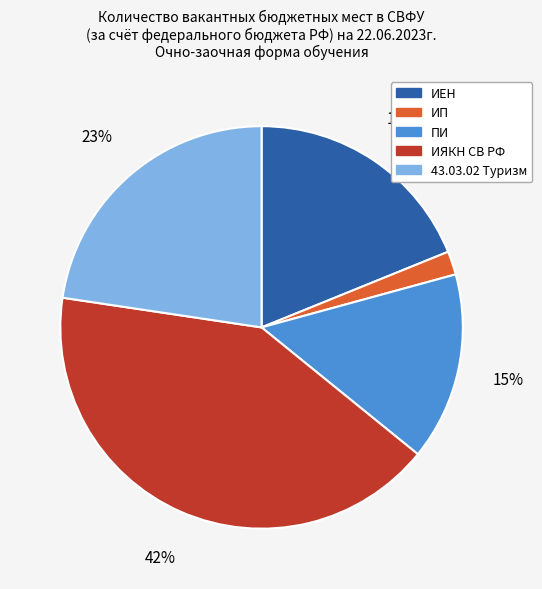

Rank the categories by value from lowest to highest.

ИП, ПИ, ИЕН, 43.03.02 Туризм, ИЯКН СВ РФ